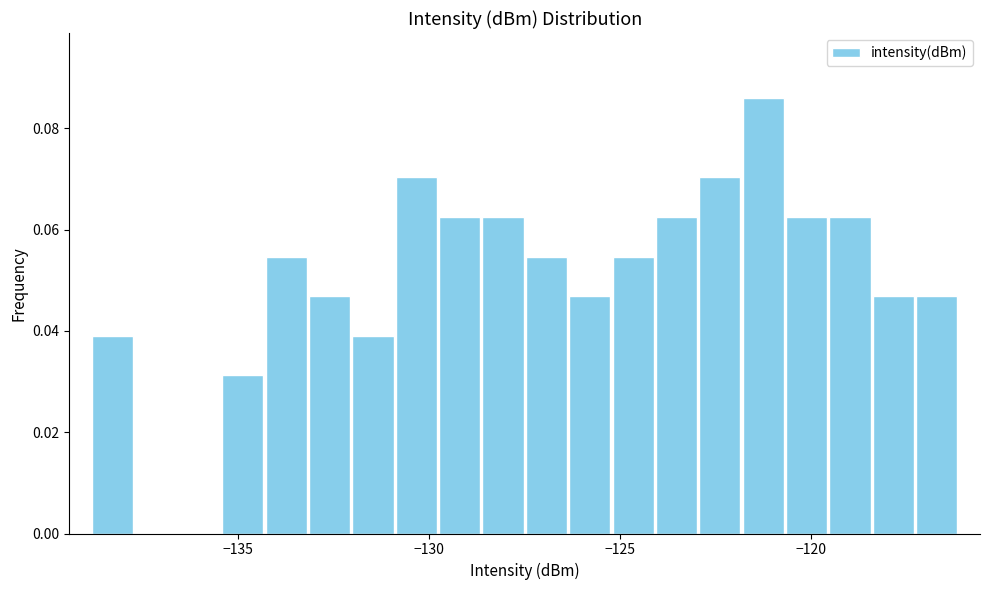

Read against the x-axis, roughly where is the centre of the tallest bar?

-121.5